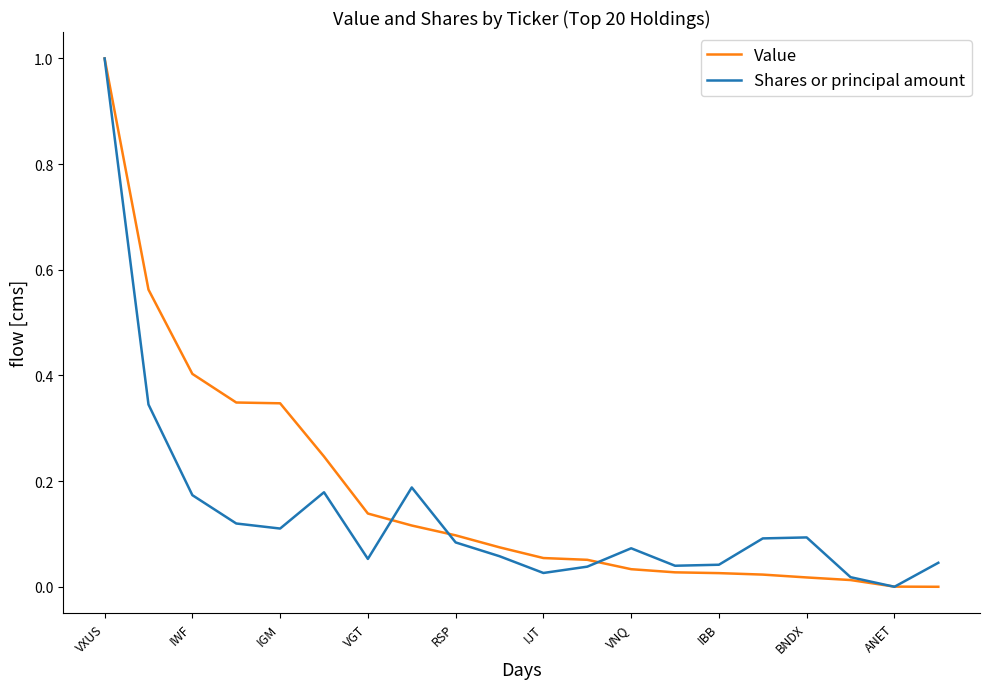

What is the highest value of the Shares or principal amount series?

1.0